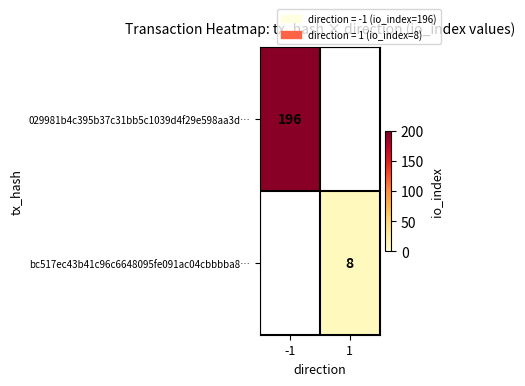

True or false: 029981b4c395b37c31bb5c1039d4f29e598aa3d… has a value of 61.5 at -1.

False